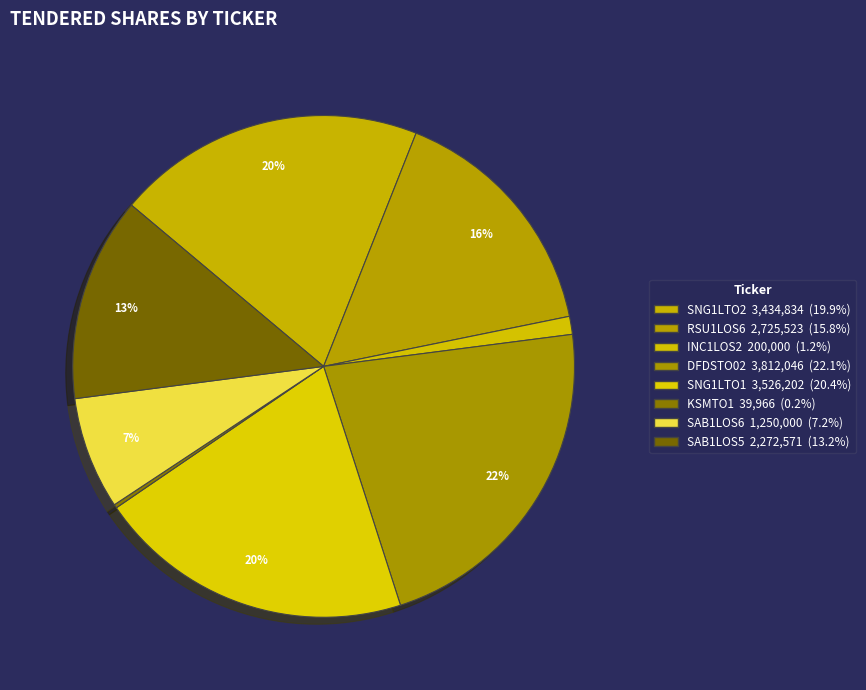

To the nearest percent, what is the average slice percentage?

12%